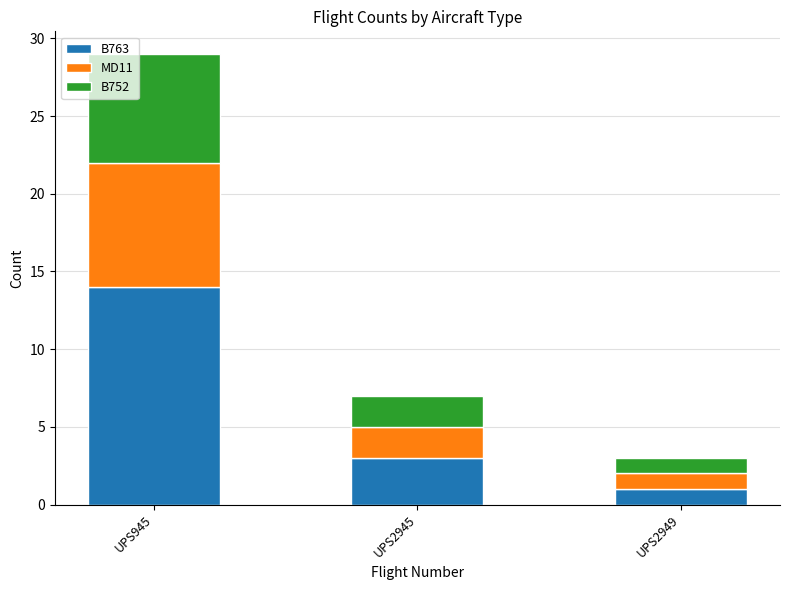

At which label does B763 reach its minimum?

UPS2949